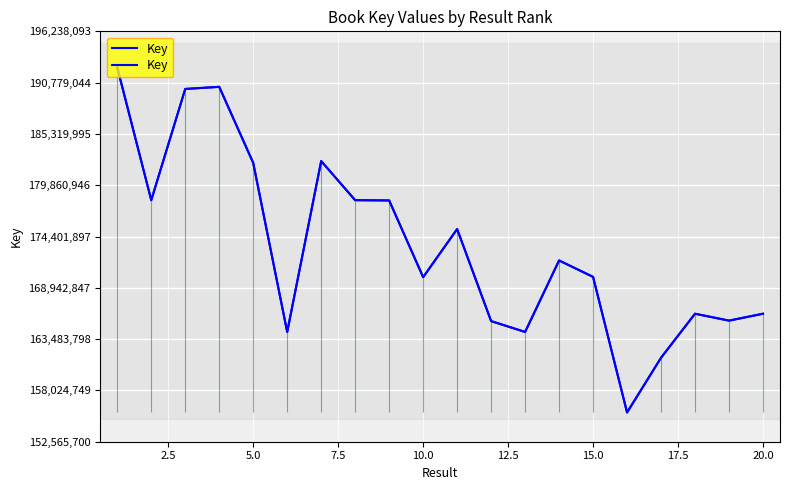

Reading left to right, transcribe all the data shown in this chart.

192390288	178270853	190105637	190330650	182239111	164246760	182432880	178270815	178241156	170076909	175195237	165403009	164246718	171854708	170106096	155679286	161504914	166186627	165451949	166186666